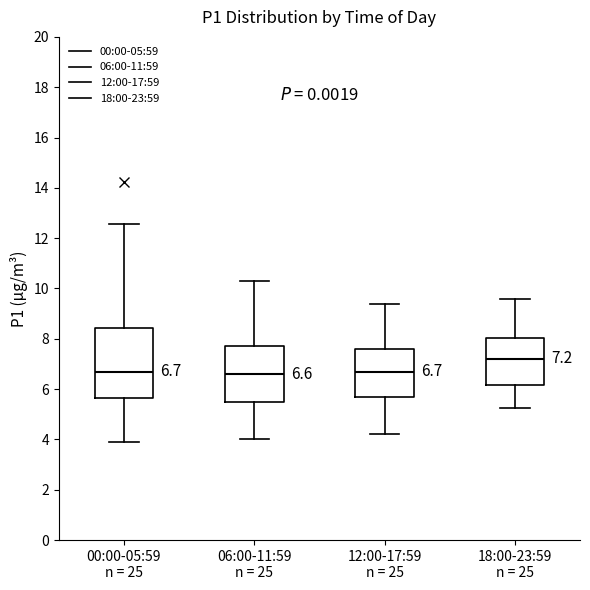

Comparing the boxes themselves (not the whiskers), which one is the tallest?

00:00-05:59 n = 25